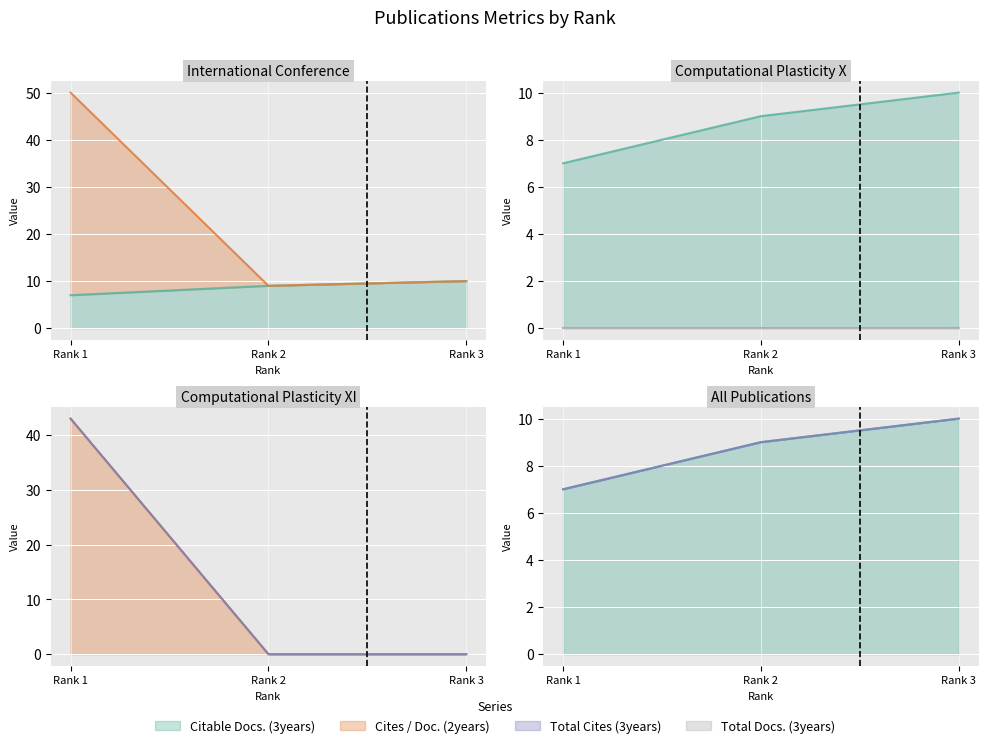

At which label does Citable Docs. (3years) reach its peak?

Rank 3